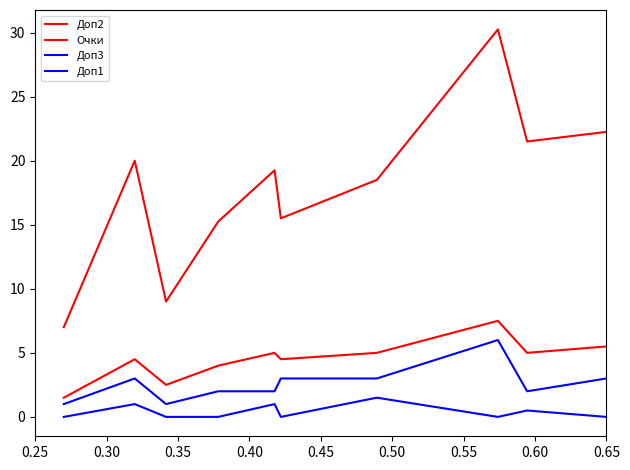

How many lines are shown in the chart?

4